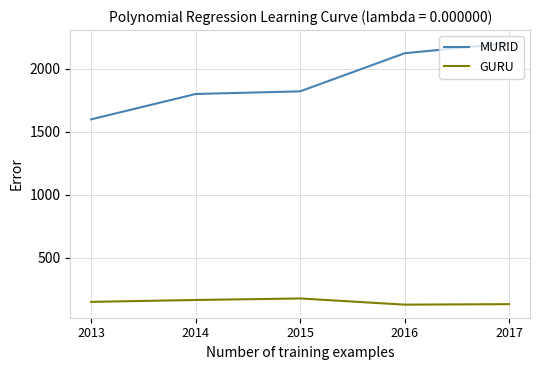

The value of GURU at 2015 is 179. True or false?

True